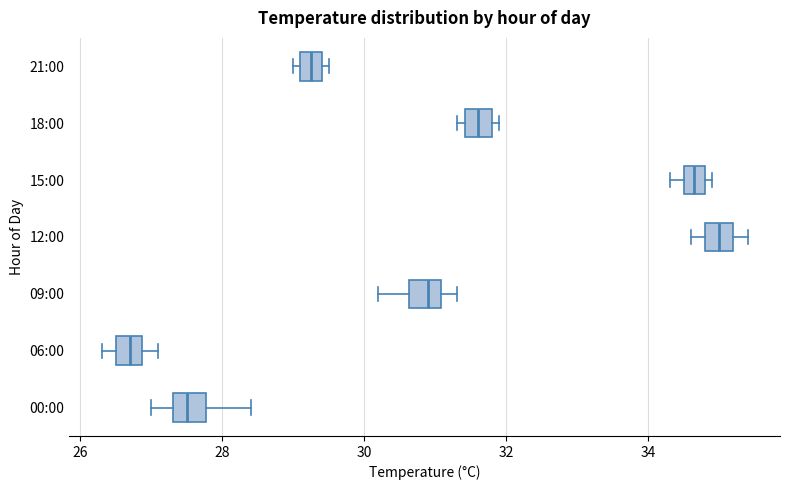

Which box has the furthest to the left median line?

06:00